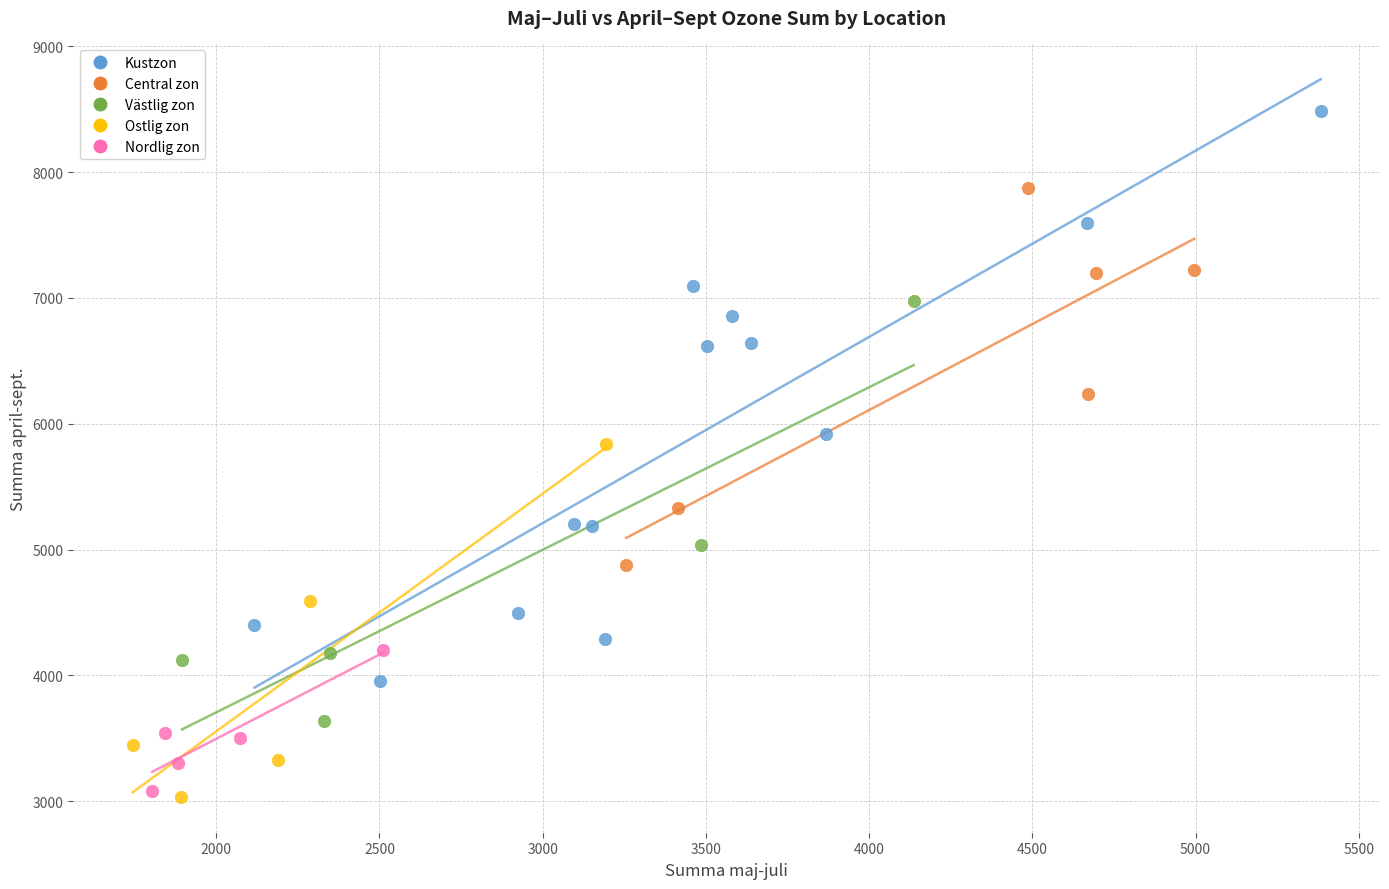

Which series reaches the maximum Y coordinate?

Kustzon